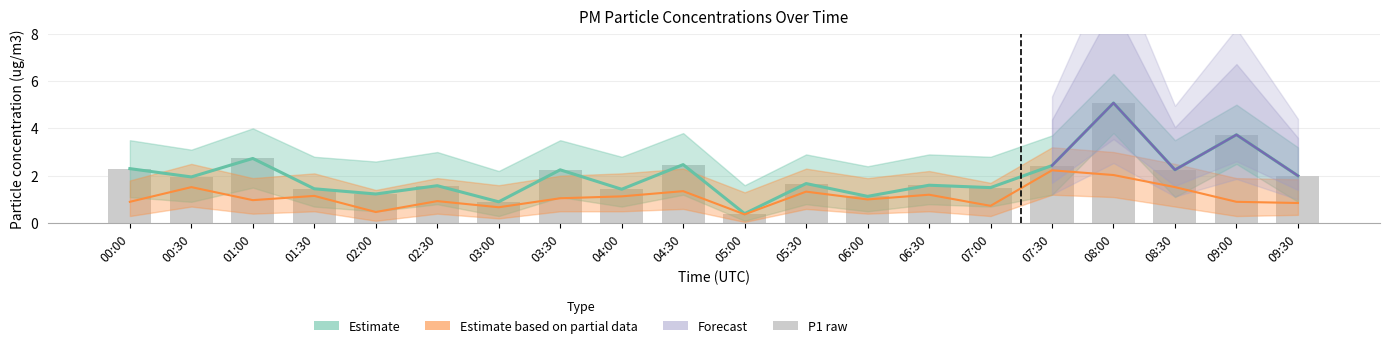

What is the change in value from 03:00 to 06:00?

+0.2